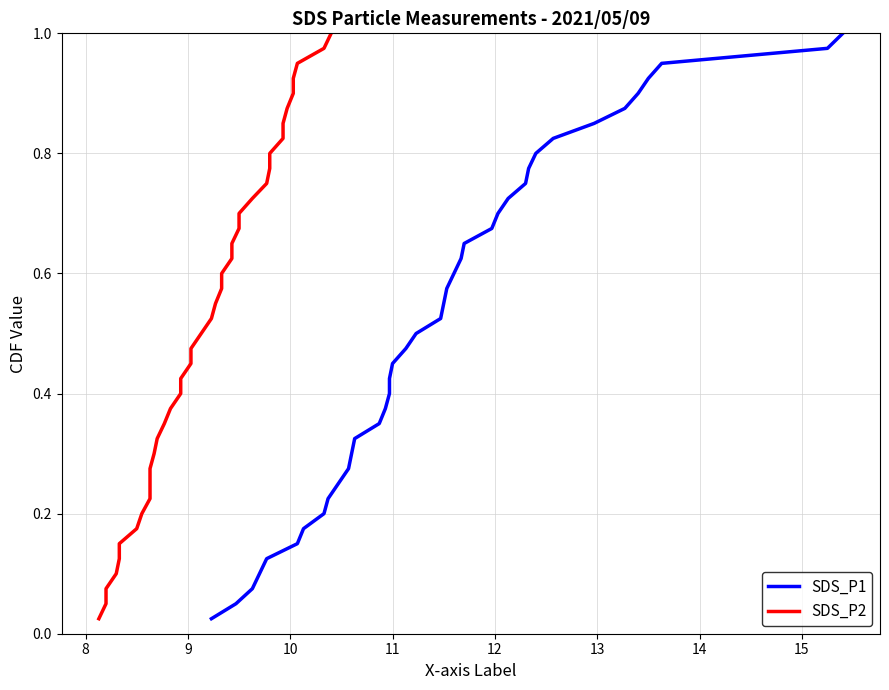

True or false: SDS_P2 and SDS_P1 intersect in this chart.

False